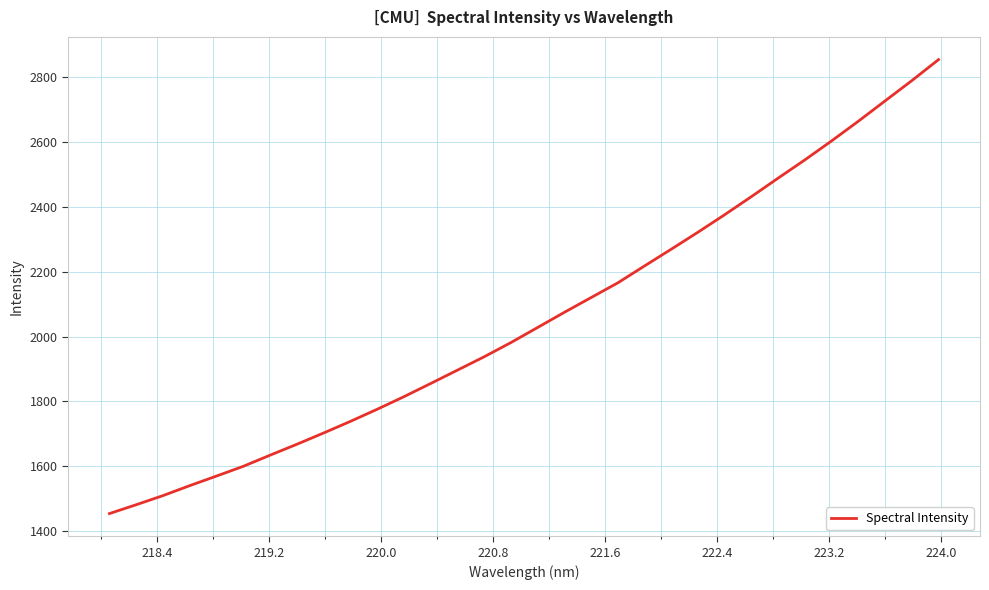

What is the minimum value shown in the chart?

1454.8